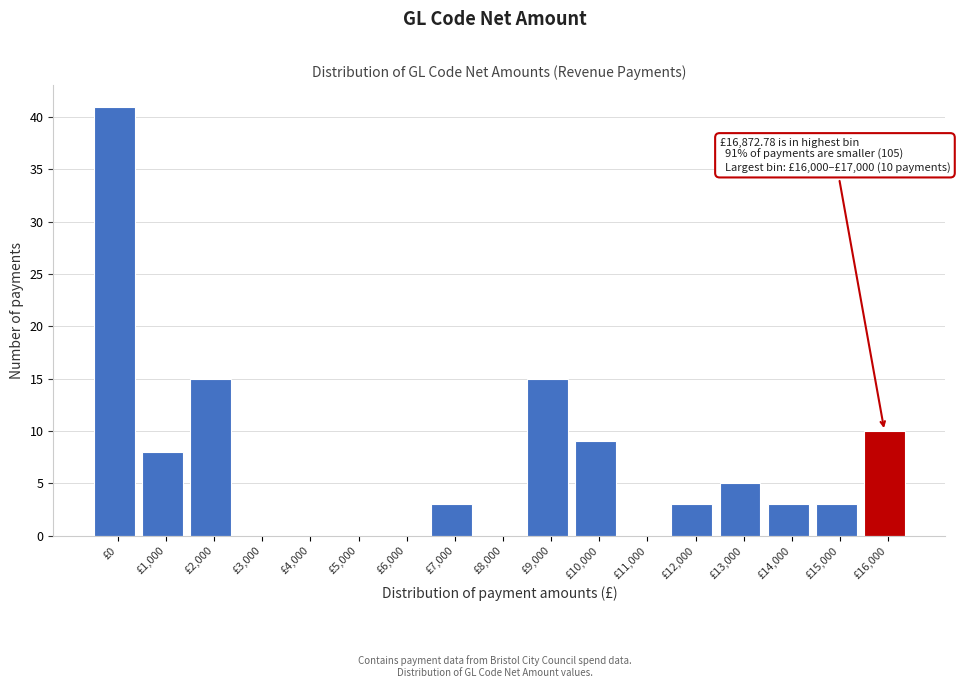

Reading right to left, what are all the values shown in this chart?

£16,000=10	£15,000=3	£14,000=3	£13,000=5	£12,000=3	£11,000=0	£10,000=9	£9,000=15	£8,000=0	£7,000=3	£6,000=0	£5,000=0	£4,000=0	£3,000=0	£2,000=15	£1,000=8	£0=41